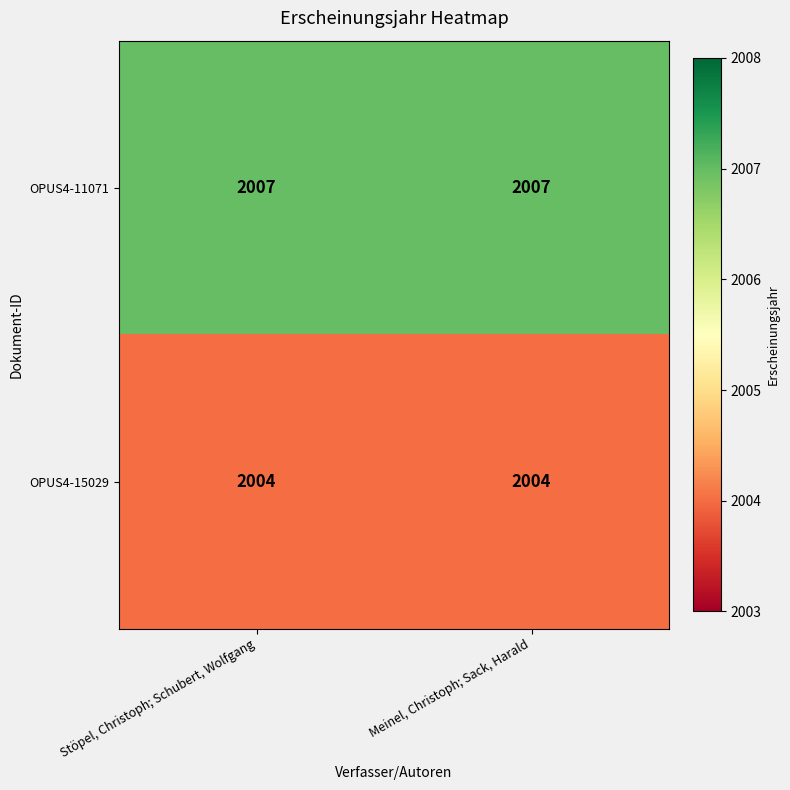

List the series in order of their peak value, lowest first.

OPUS4-15029, OPUS4-11071